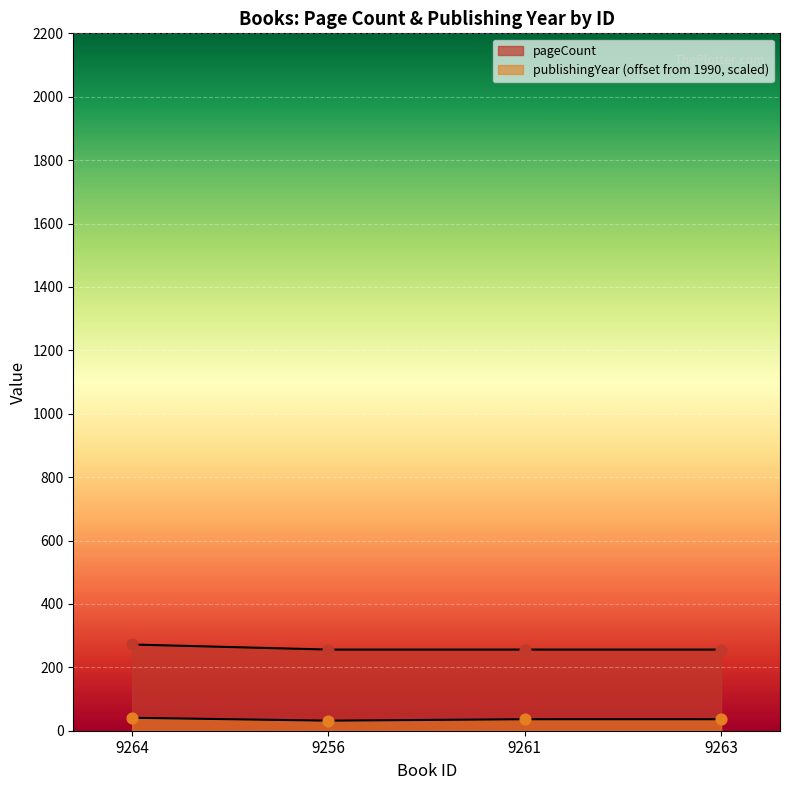

At how many categories does at least one series exceed 156?

4